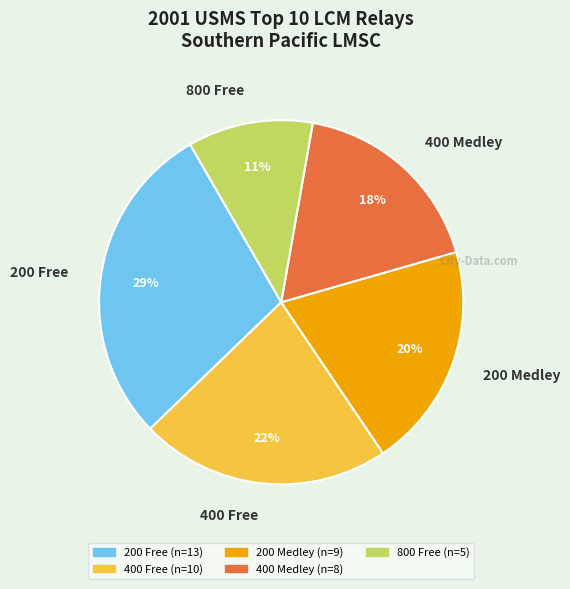

Is there any slice that represents more than half of the pie?

No